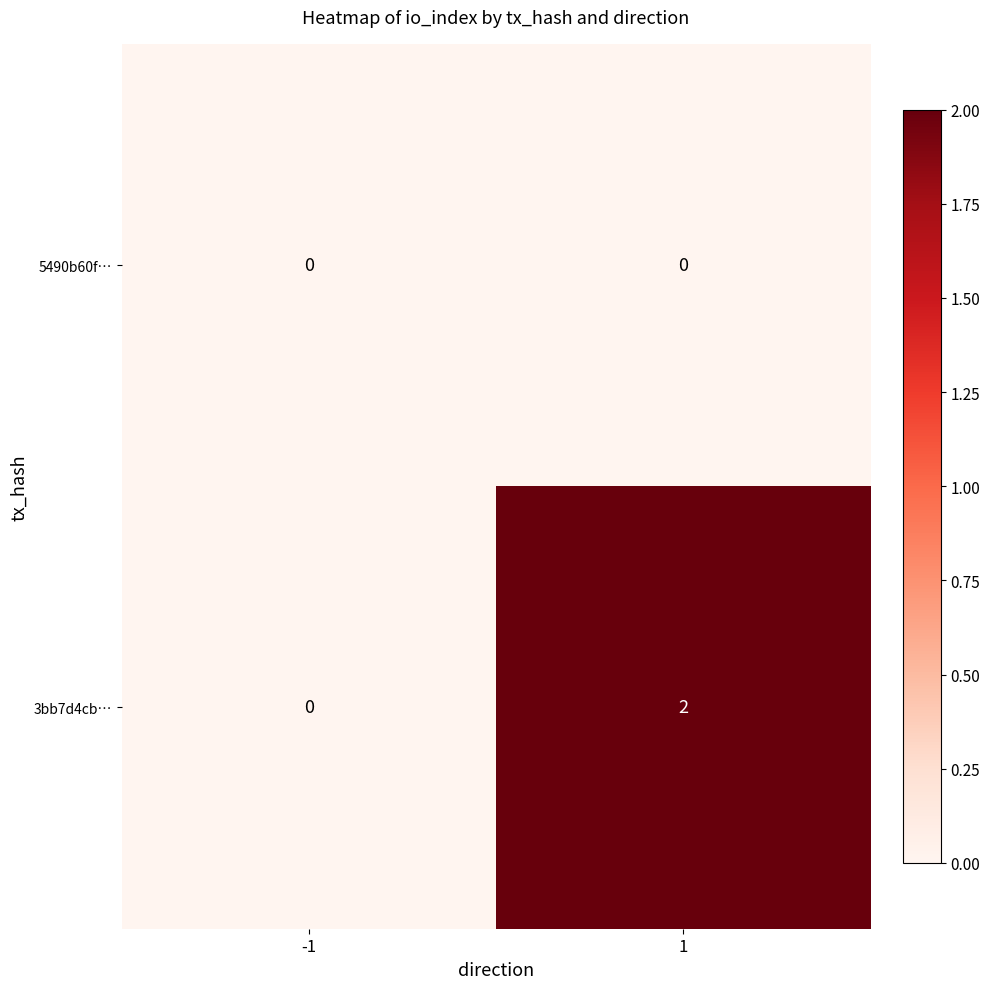

Rank the series by their maximum value, from highest to lowest.

3bb7d4cb…, 5490b60f…